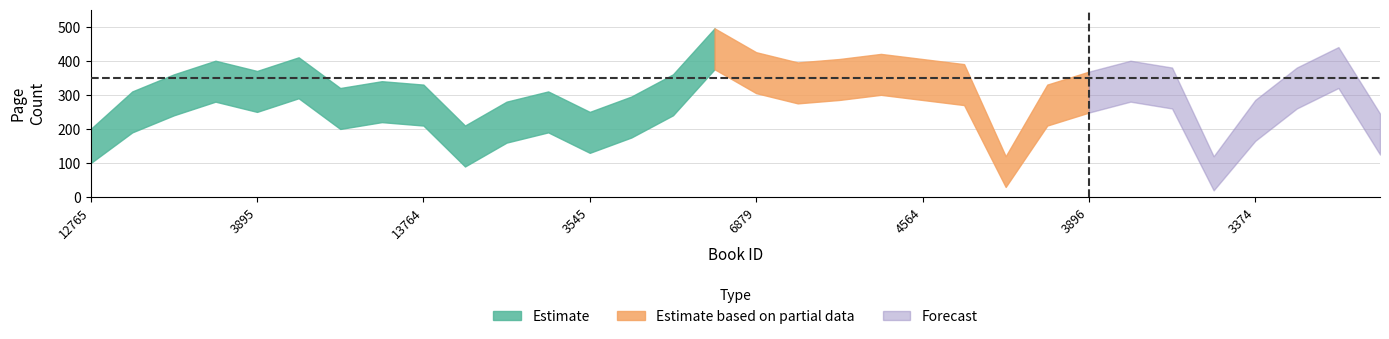

True or false: pageCount_lower has a value of 165 at 3374.

True